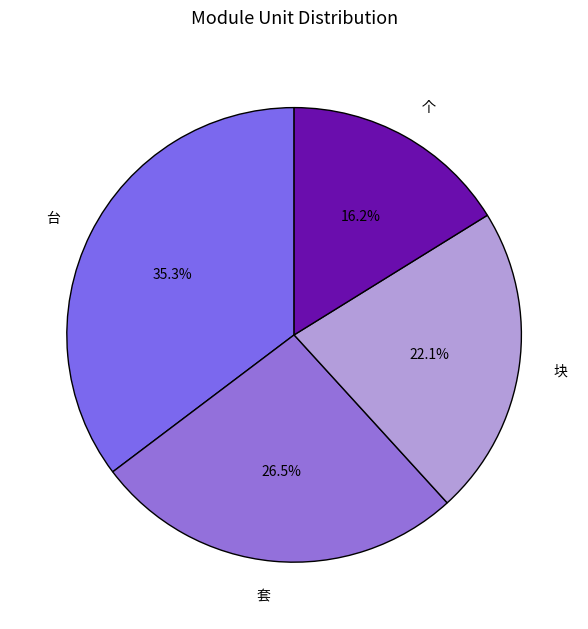

Rank the categories by value from lowest to highest.

个, 块, 套, 台